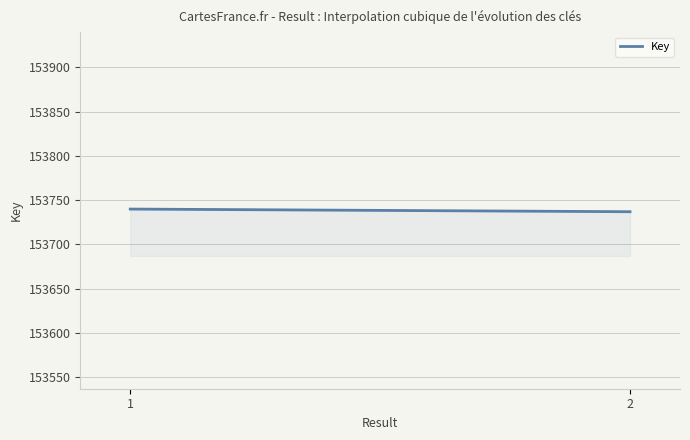

What is the sum of all values?

46121550.0